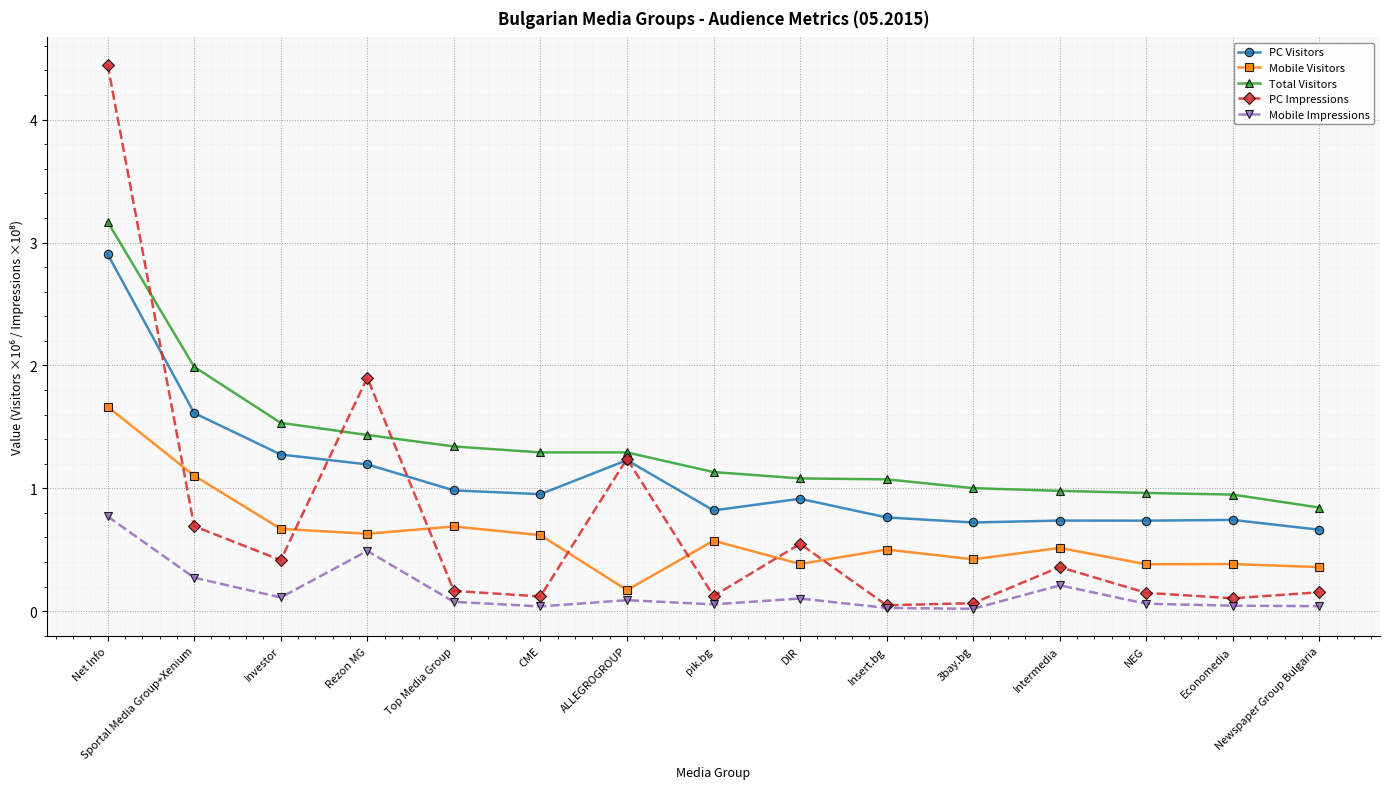

Which series has the widest spread of values?

PC Impressions